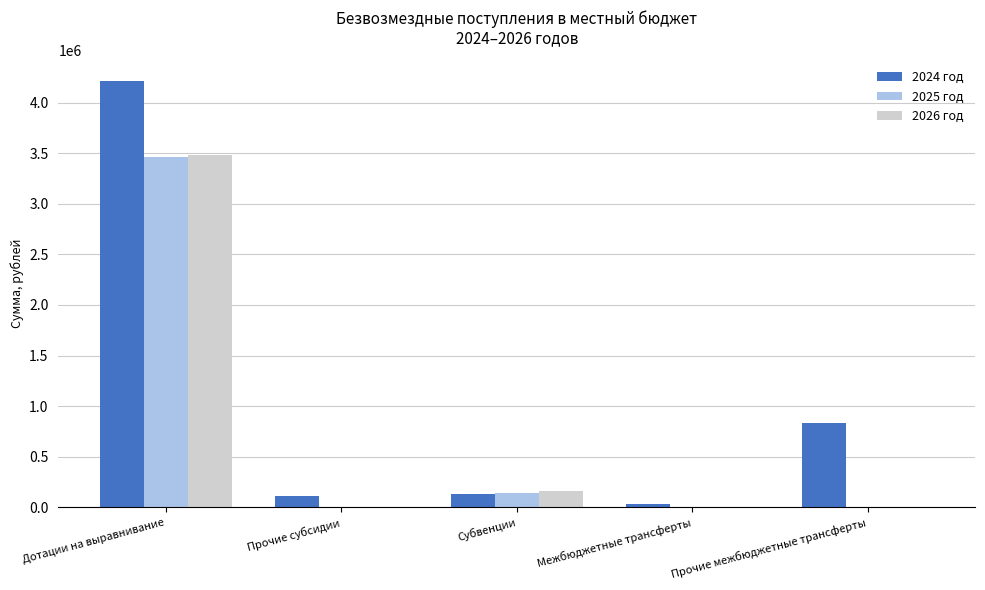

Reading left to right, what are all the values shown in this chart?

2024 год: Дотации на выравнивание=4210205.3	Прочие субсидии=107993.4	Субвенции=132908.0	Межбюджетные трансферты=37941.8	Прочие межбюджетные трансферты=835001.6
2025 год: Дотации на выравнивание=3462776.6	Прочие субсидии=0.0	Субвенции=146388.0	Межбюджетные трансферты=0.0	Прочие межбюджетные трансферты=0.0
2026 год: Дотации на выравнивание=3479365.0	Прочие субсидии=0.0	Субвенции=160297.0	Межбюджетные трансферты=0.0	Прочие межбюджетные трансферты=0.0